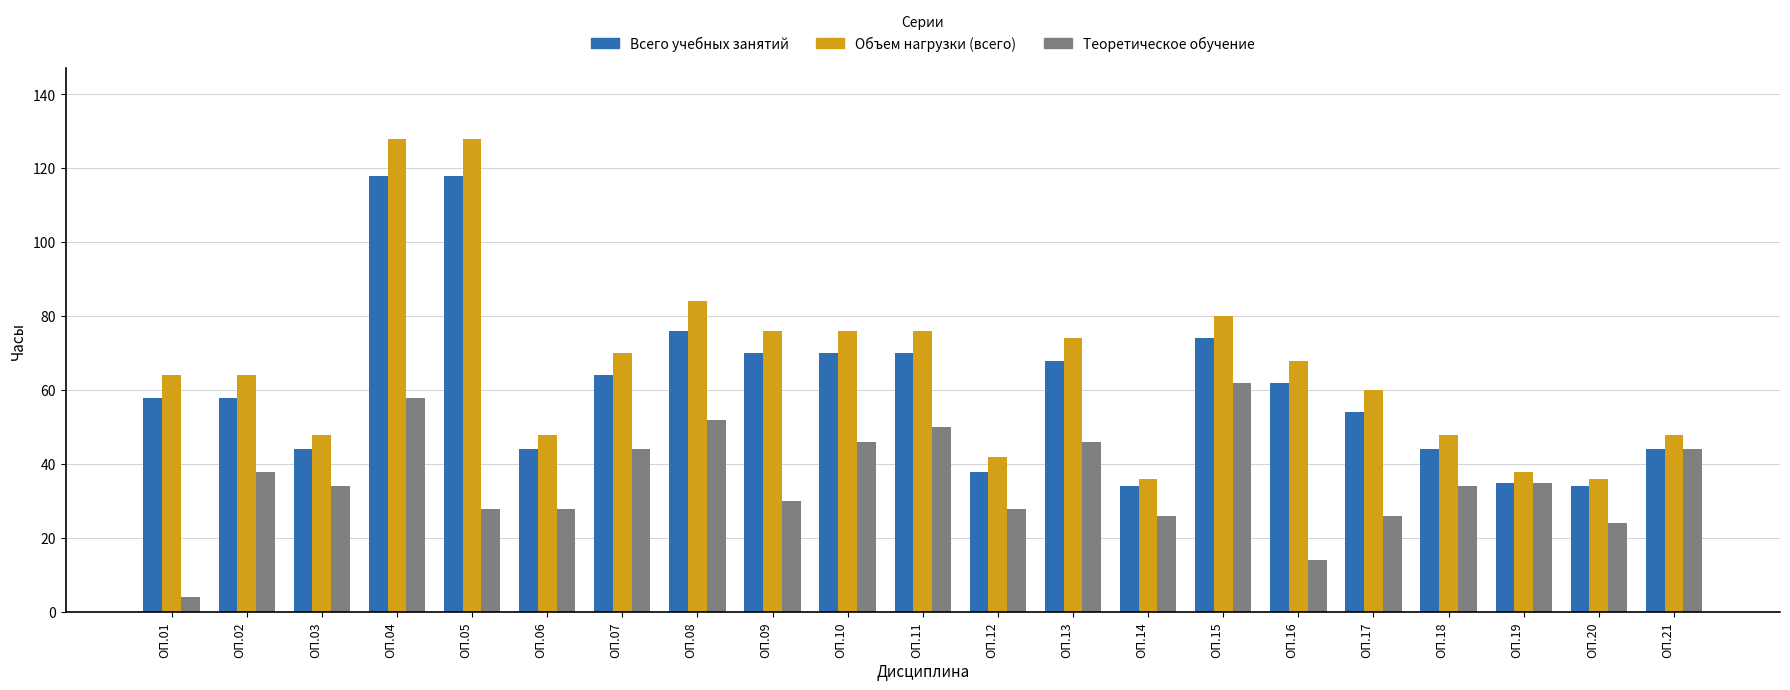

The Теоретическое обучение series shows 58 at ОП.04. True or false?

True